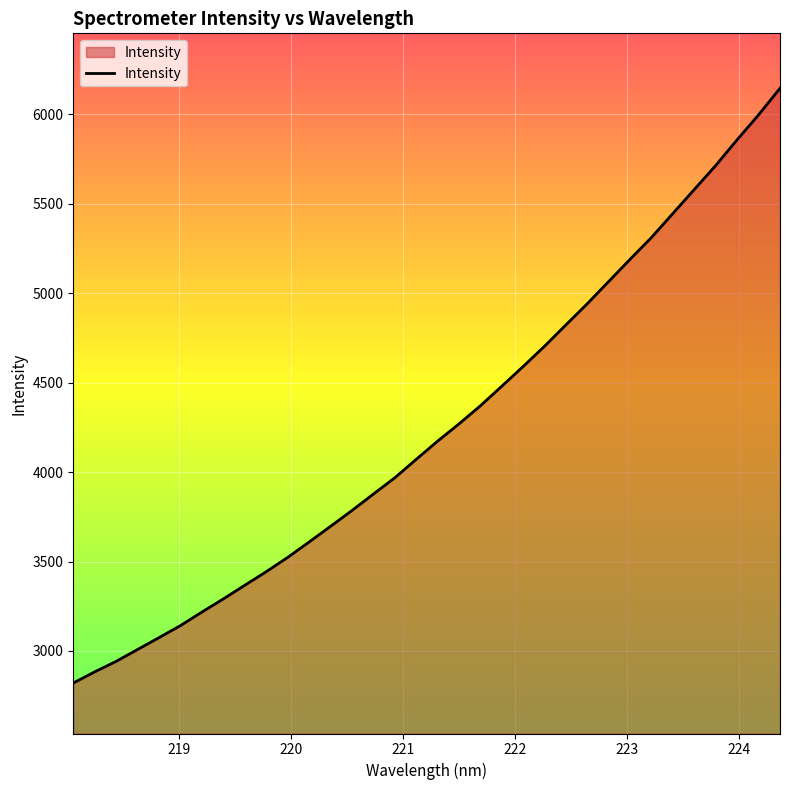

What is the greatest value displayed?

6146.0